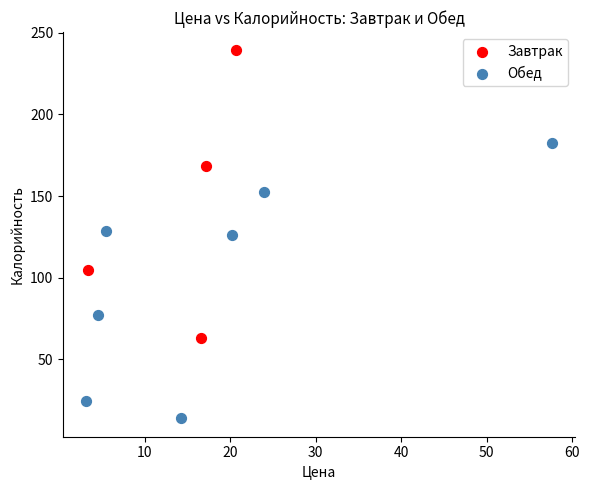

Which series contains the lowest Y value?

Обед